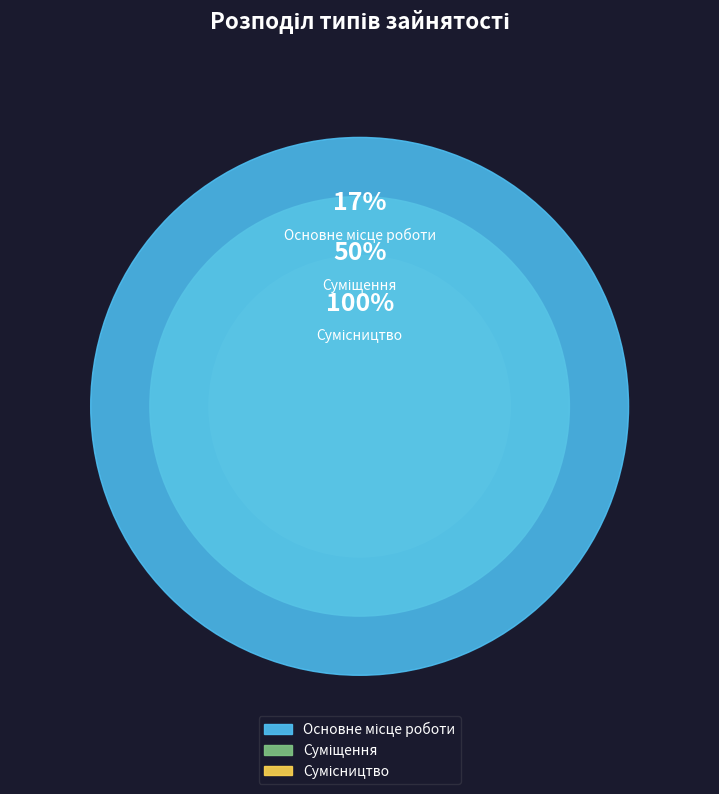

Is there a majority slice in this chart?

No